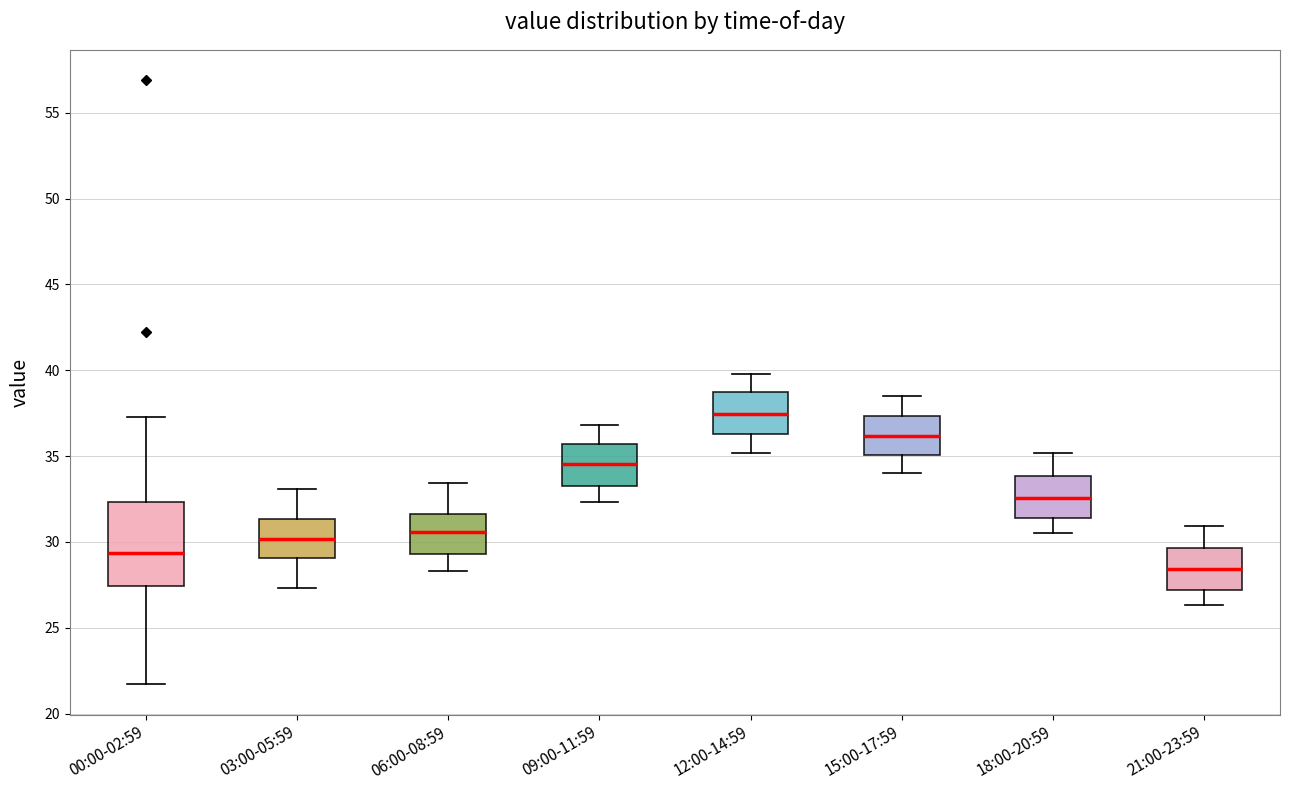

Reading left to right, transcribe this box plot: for each box, give where its median line is, the range the box spans, and where its two whiskers end, as read against the y-axis. The values are not printed on the chart, so give them approximately, as read against the axis.

00:00-02:59: median 29.5, box 27.5 to 32.5, whiskers 21.5 to 37.5
03:00-05:59: median 30.0, box 29.0 to 31.5, whiskers 27.5 to 33.0
06:00-08:59: median 30.5, box 29.5 to 31.5, whiskers 28.5 to 33.5
09:00-11:59: median 34.5, box 33.5 to 35.5, whiskers 32.5 to 37.0
12:00-14:59: median 37.5, box 36.5 to 38.5, whiskers 35.0 to 40.0
15:00-17:59: median 36.0, box 35.0 to 37.5, whiskers 34.0 to 38.5
18:00-20:59: median 32.5, box 31.5 to 34.0, whiskers 30.5 to 35.0
21:00-23:59: median 28.5, box 27.0 to 29.5, whiskers 26.5 to 31.0